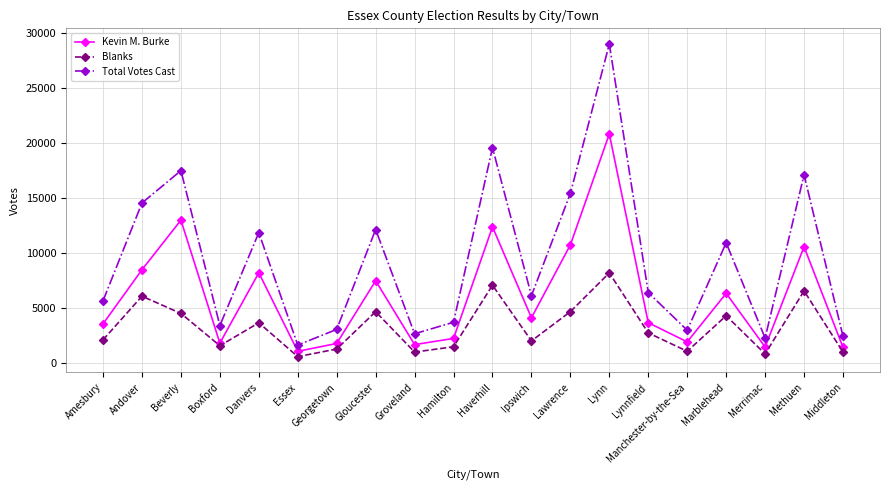

What is the difference between the Kevin M. Burke values at Manchester-by-the-Sea and Groveland?

250